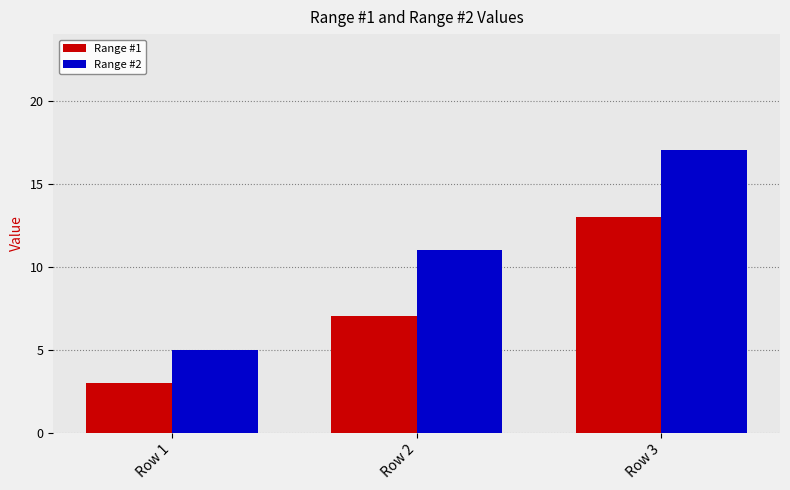

How many bars are there in total?

6